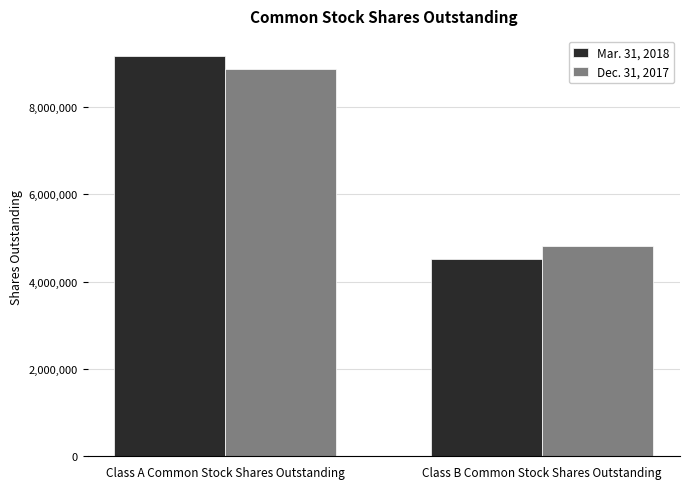

How many groups of bars are there?

2